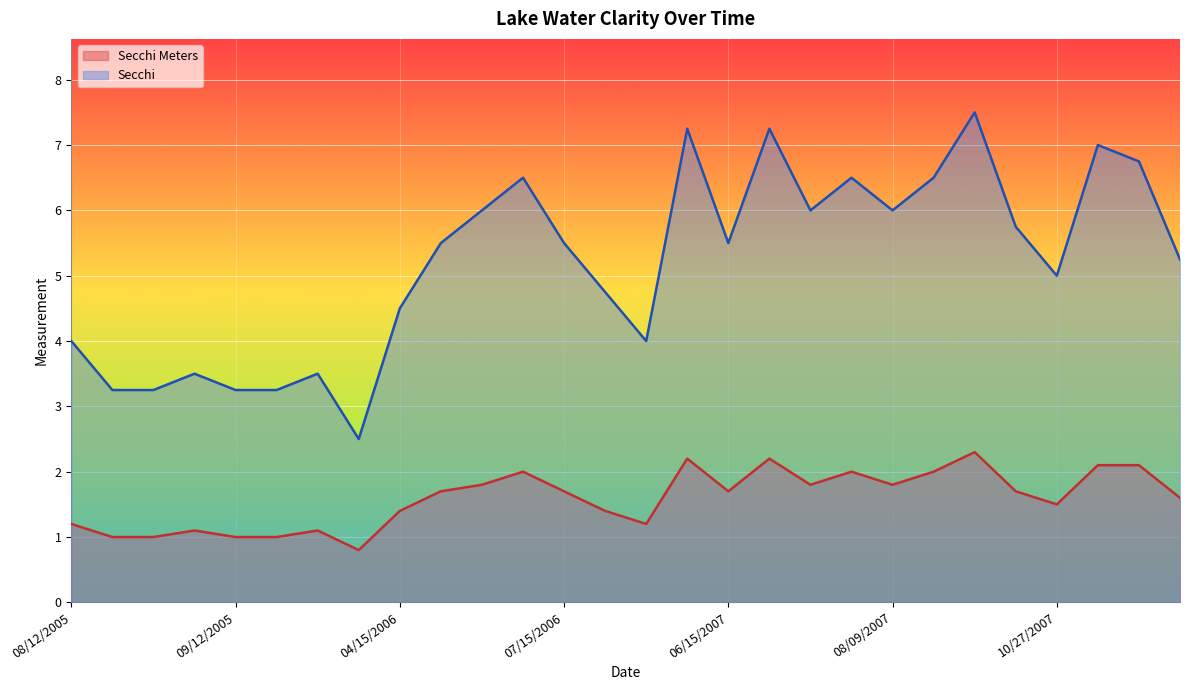

At how many categories does at least one series exceed 4?

19